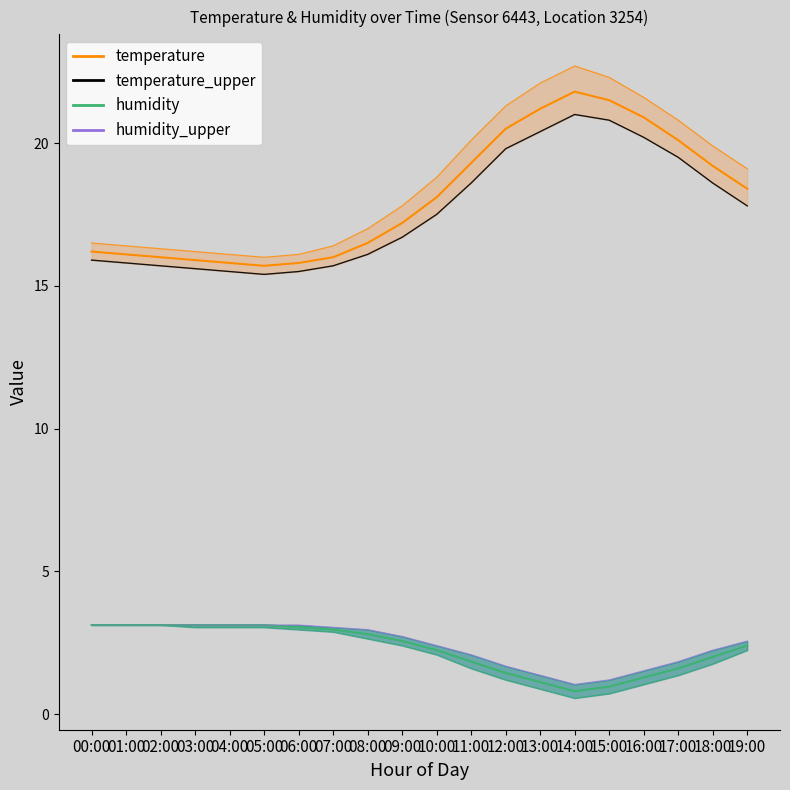

Is the value of humidity_lower at 15:00 greater than the value of temperature_lower at 11:00?

No